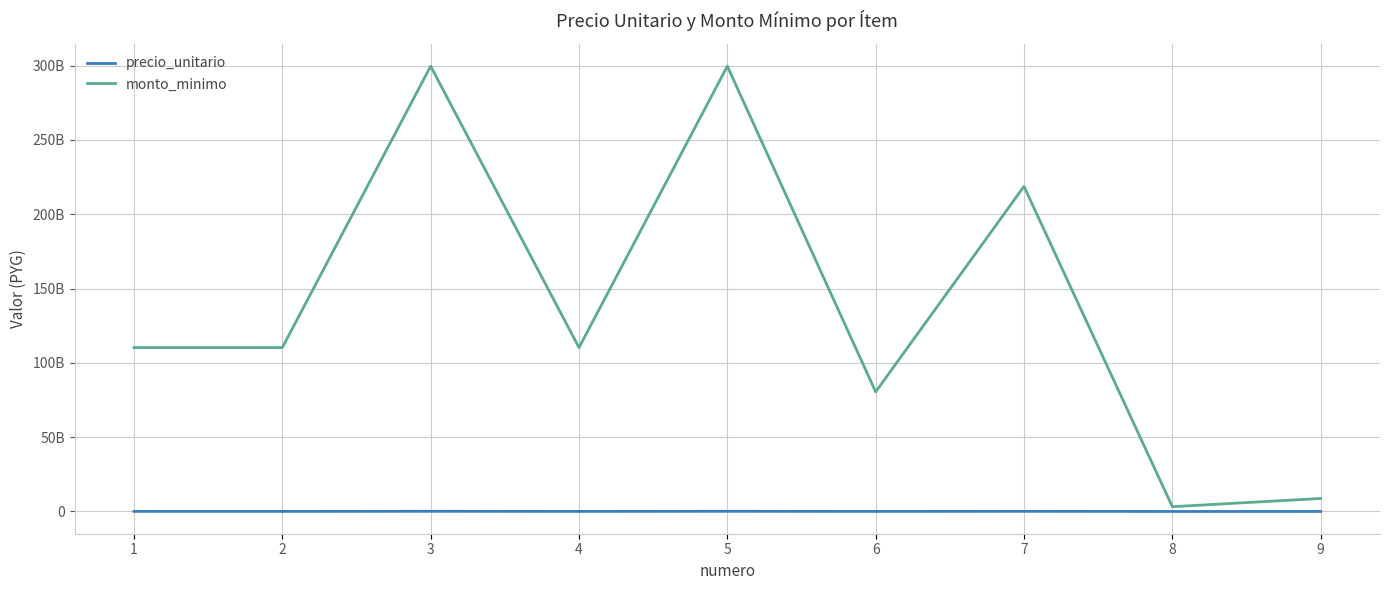

Reading right to left, what are all the values shown in this chart?

precio_unitario: 19972800	7349640	99864000	36748200	114000000	41950000	114000000	41950000	41950000
monto_minimo: 8748086400	3219142320	218702160000	80478558000	299592000000	110244600000	299592000000	110244600000	110244600000